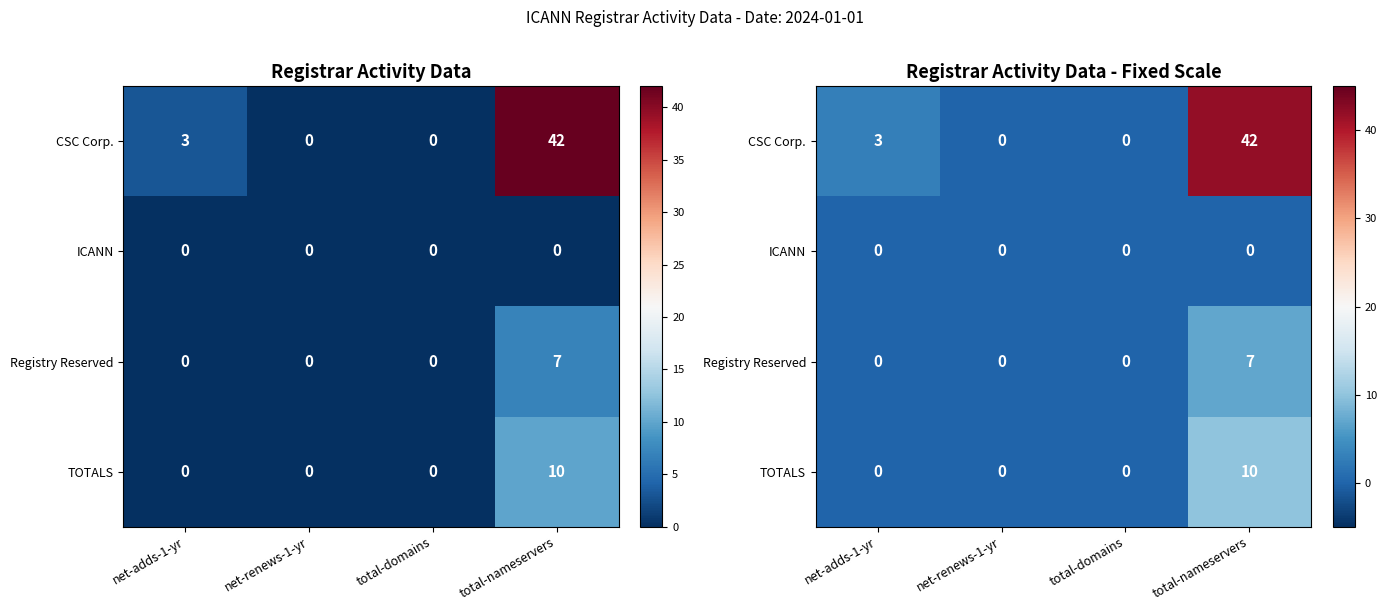

What is the difference between the highest and lowest values at total-nameservers?

42